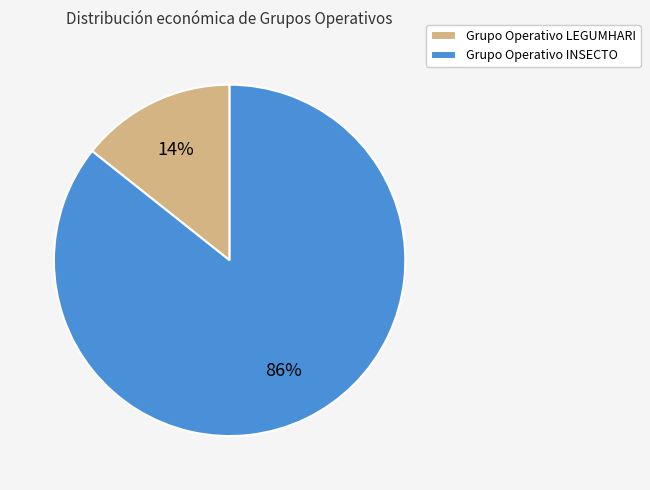

What percentage is the Grupo Operativo INSECTO slice, to the nearest percent?

86%